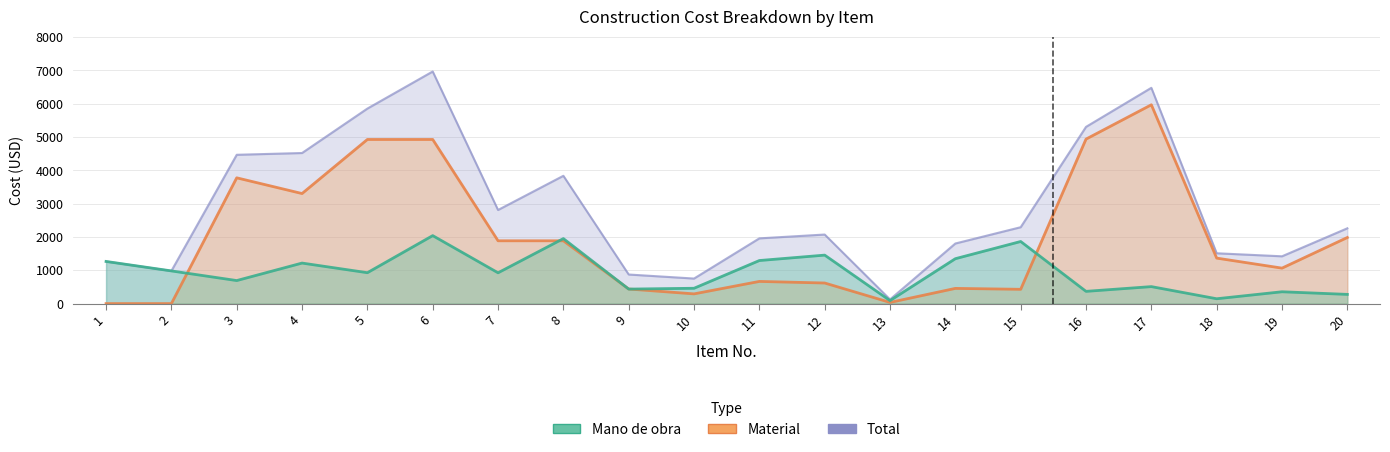

List the series in order of their overall mean, lowest first.

Mano de obra, Material, Total